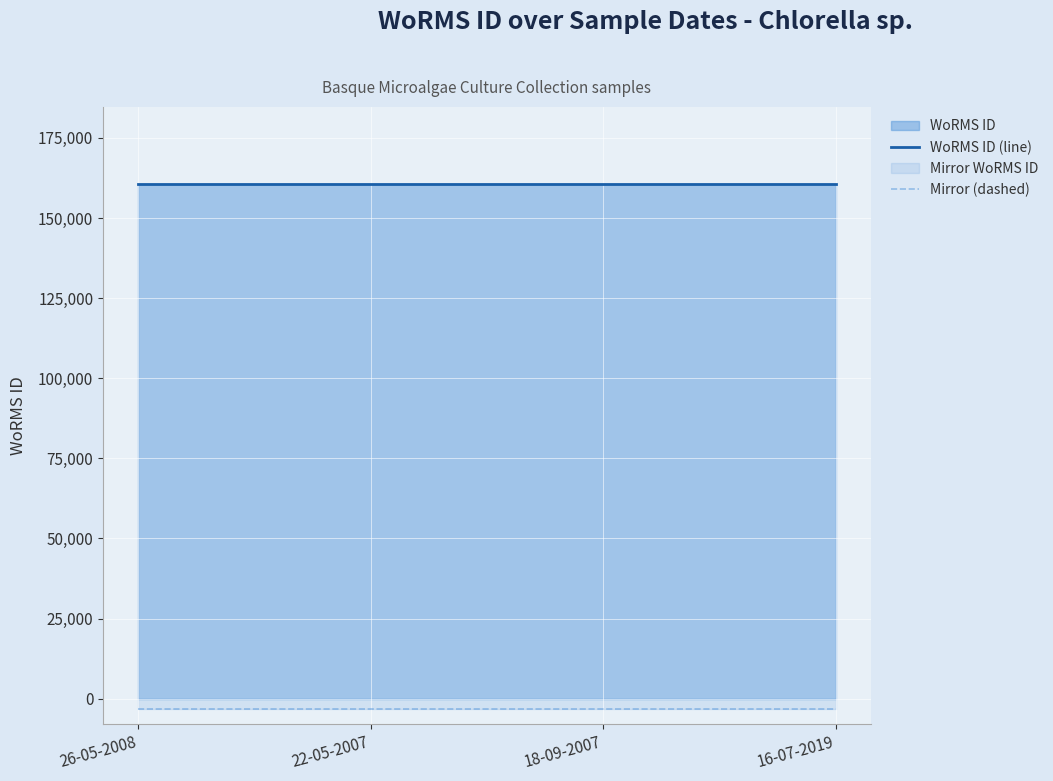

Rank the series at 22-05-2007 from lowest to highest value.

Mirror (dashed), WoRMS ID (line)